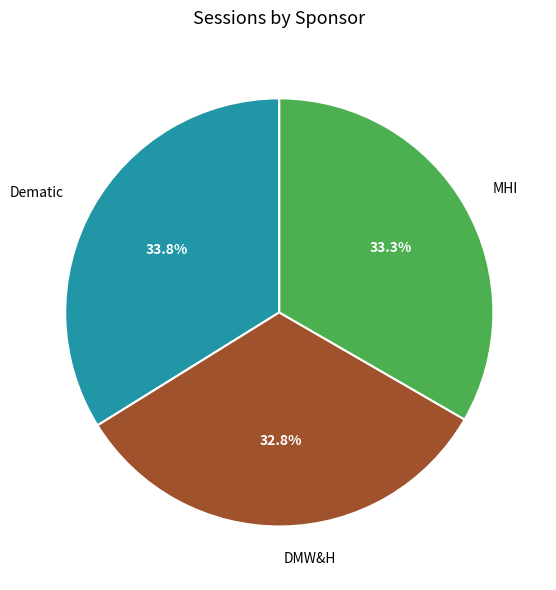

How many segments does this pie chart have?

3